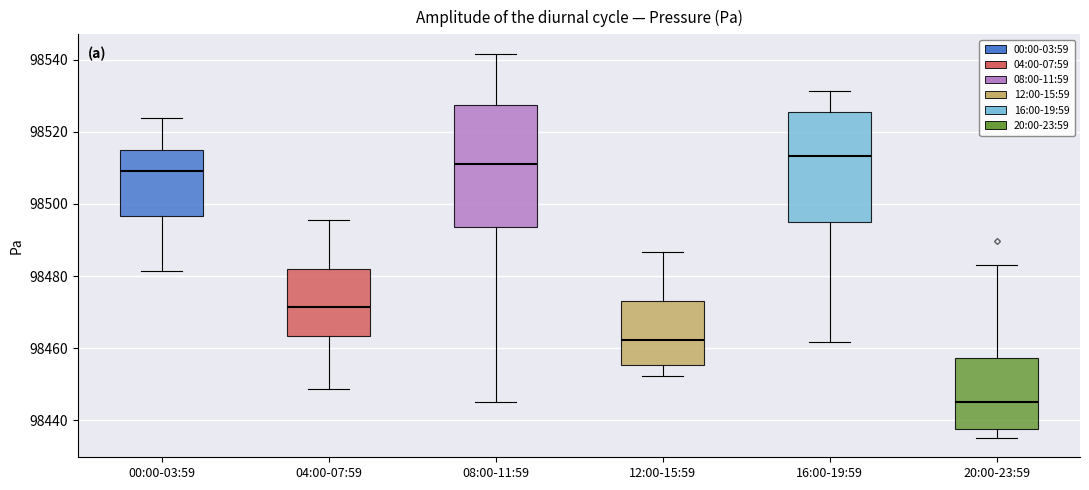

Where does the median line of the box for 00:00-03:59 sit on the y-axis? The values are not printed on the chart, so give them approximately, as read against the axis.

98510